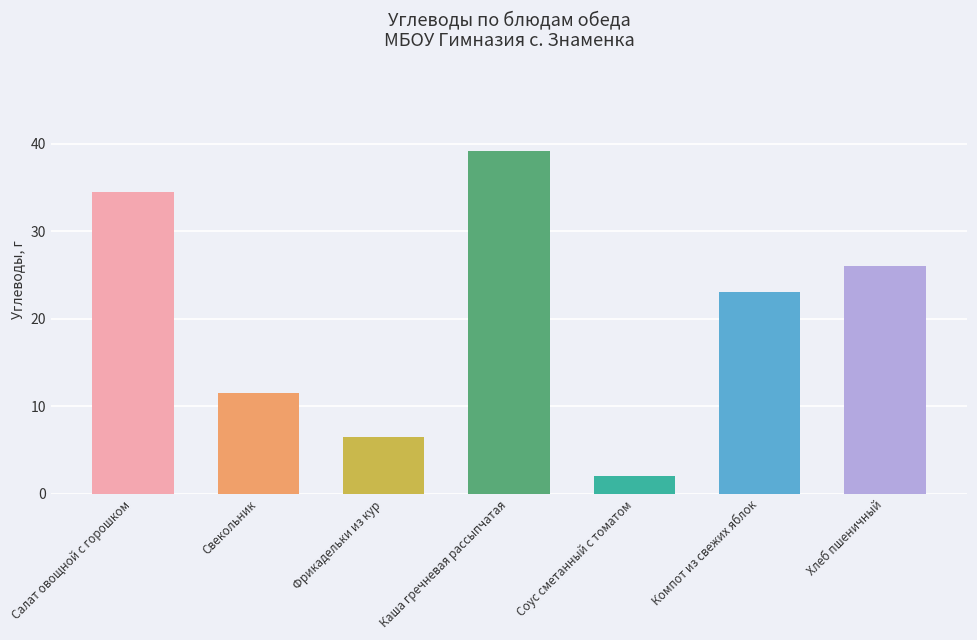

The value at Салат овощной с горошком is 13.5. True or false?

False